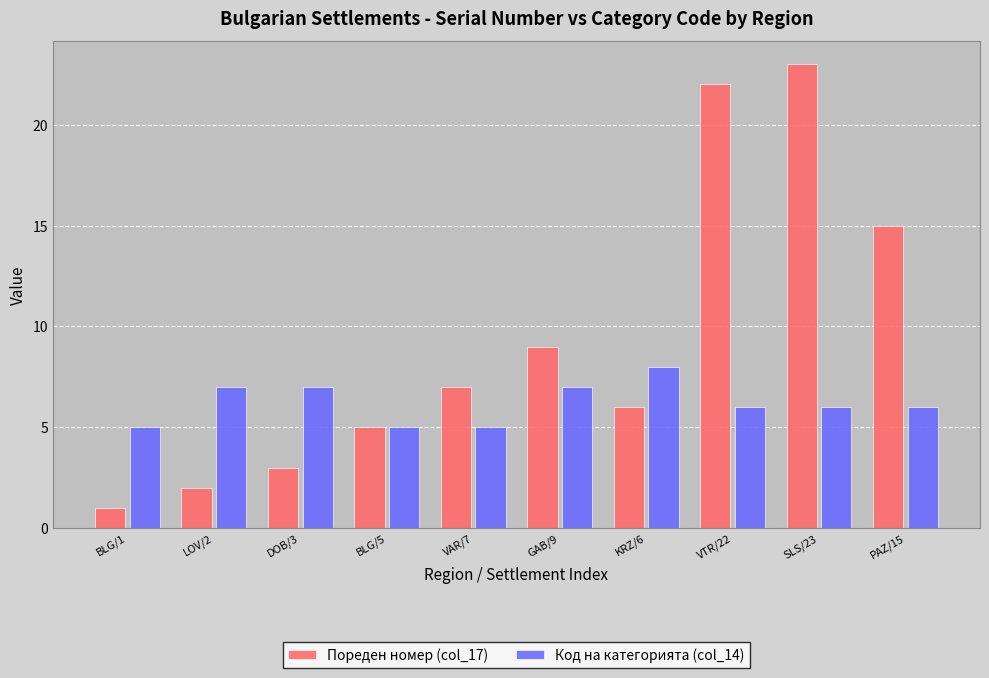

Between KRZ/6 and SLS/23, which series saw the biggest shift?

Пореден номер (col_17)